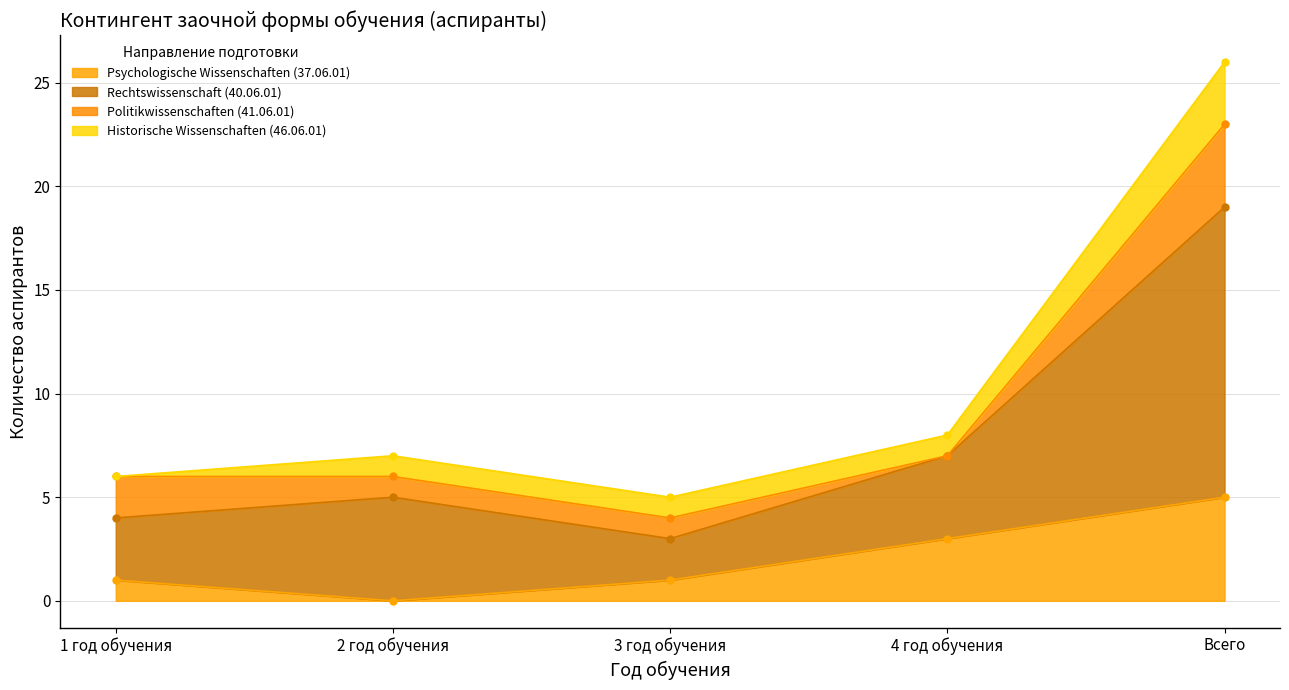

What is the difference between the second highest and second lowest values in the Rechtswissenschaft (40.06.01) series?

2